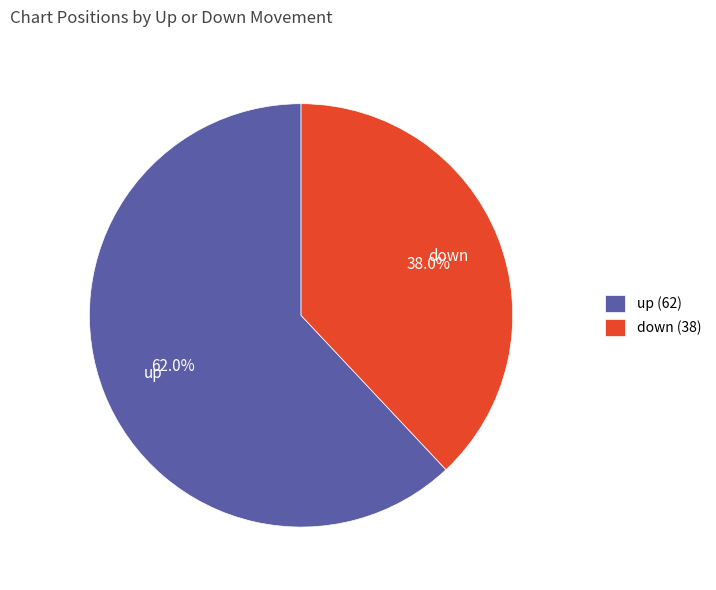

What is the smallest slice in the pie chart?

down